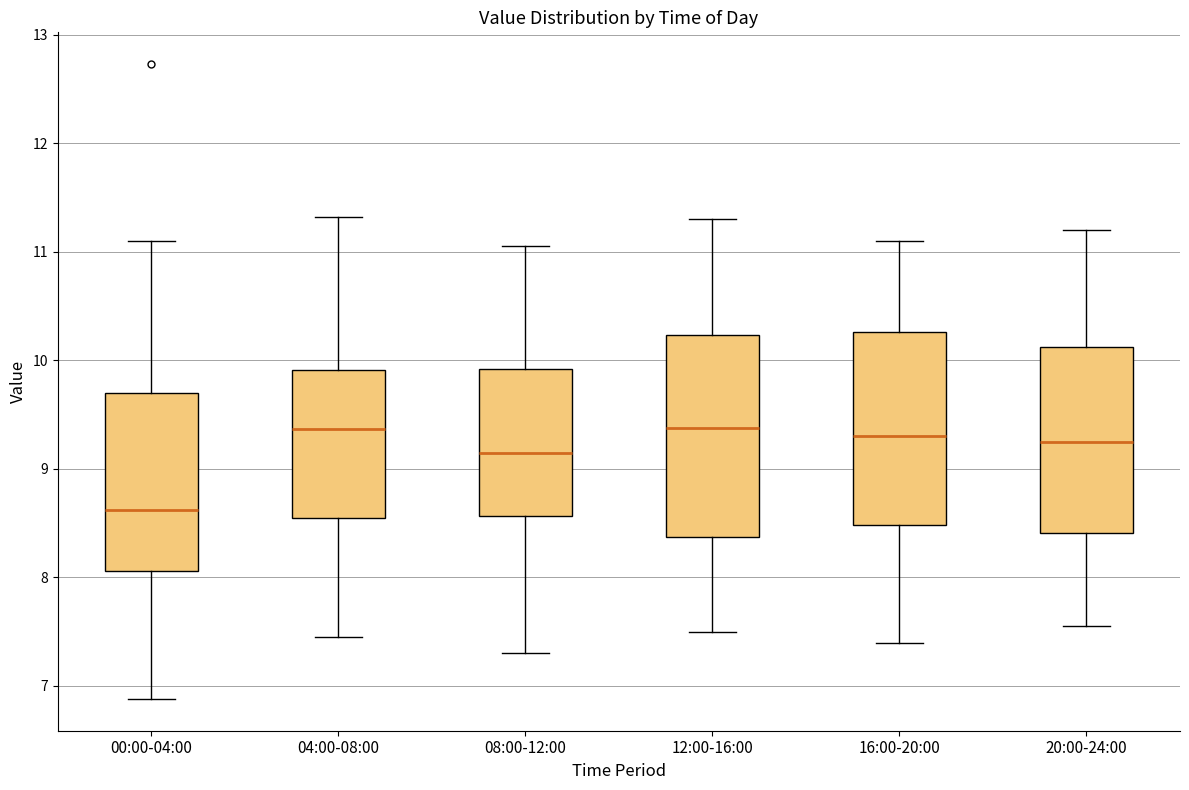

Reading left to right, read every box against the y-axis: the position of its median line, the range the box covers, and the ends of its whiskers. The values are not printed on the chart, so give them approximately, as read against the axis.

00:00-04:00: median 8.6, box 8.1 to 9.7, whiskers 6.9 to 11.1
04:00-08:00: median 9.4, box 8.6 to 9.9, whiskers 7.5 to 11.3
08:00-12:00: median 9.2, box 8.6 to 9.9, whiskers 7.3 to 11.1
12:00-16:00: median 9.4, box 8.4 to 10.2, whiskers 7.5 to 11.3
16:00-20:00: median 9.3, box 8.5 to 10.3, whiskers 7.4 to 11.1
20:00-24:00: median 9.3, box 8.4 to 10.1, whiskers 7.6 to 11.2